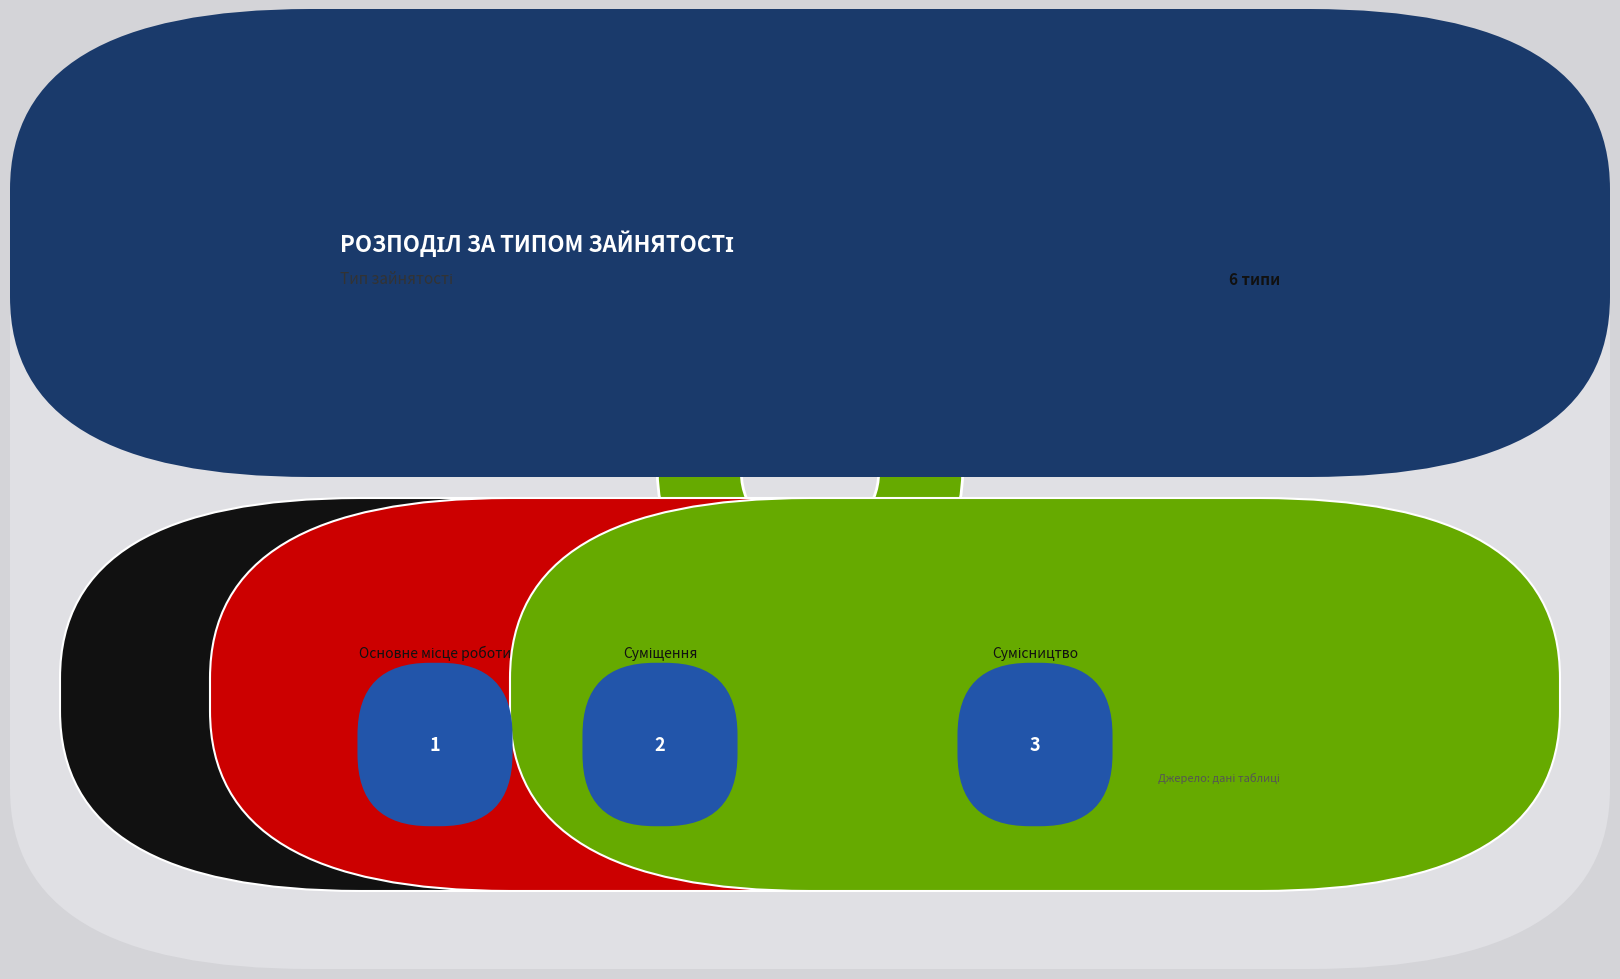

How many segments does this pie chart have?

3